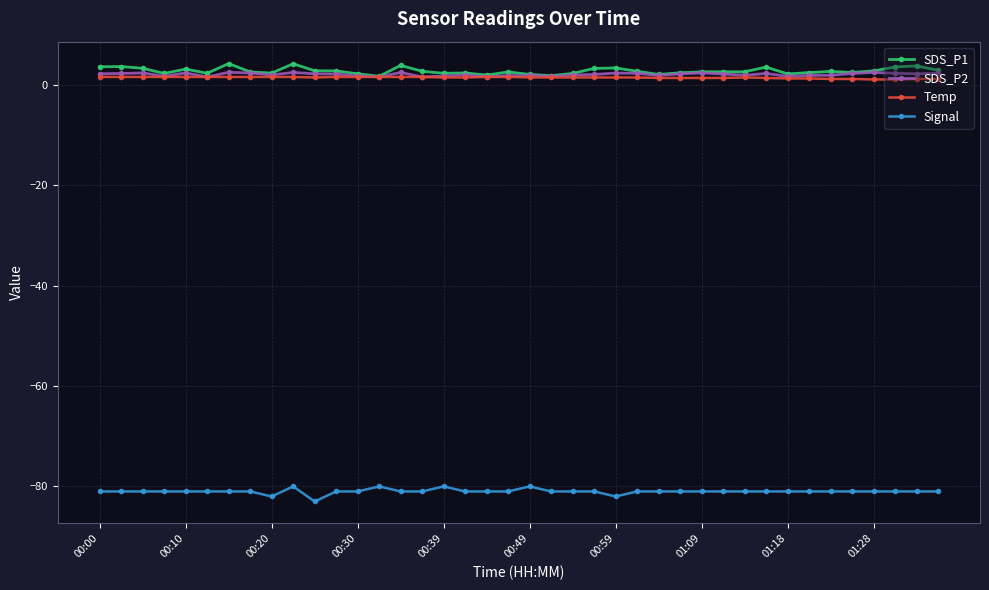

True or false: Signal and SDS_P1 intersect in this chart.

False